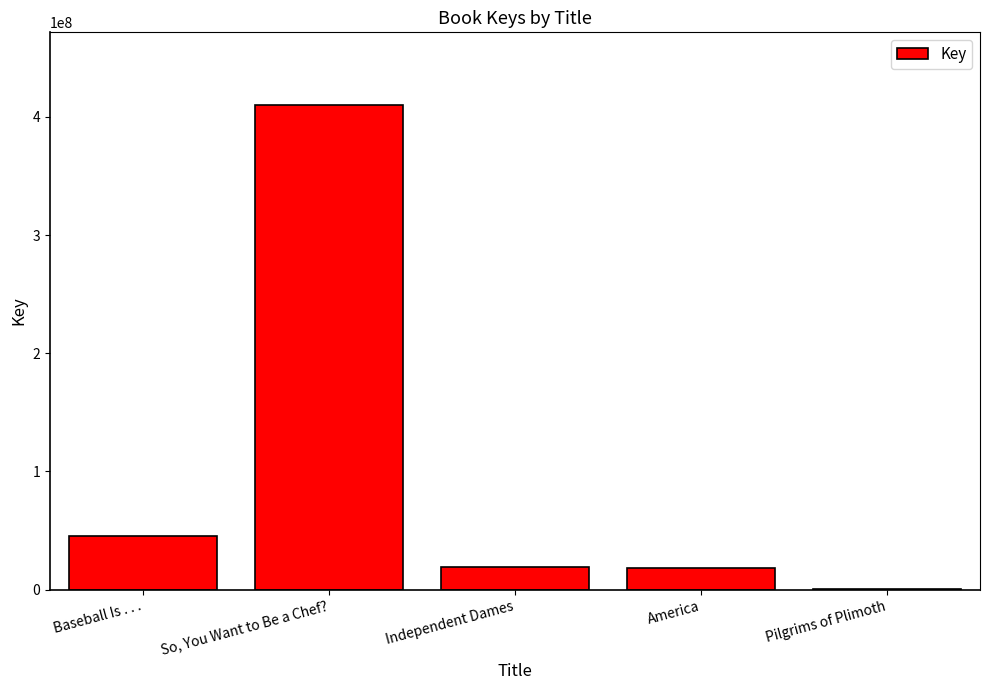

Is it true that the value at So, You Want to Be a Chef? is 410023590?

True